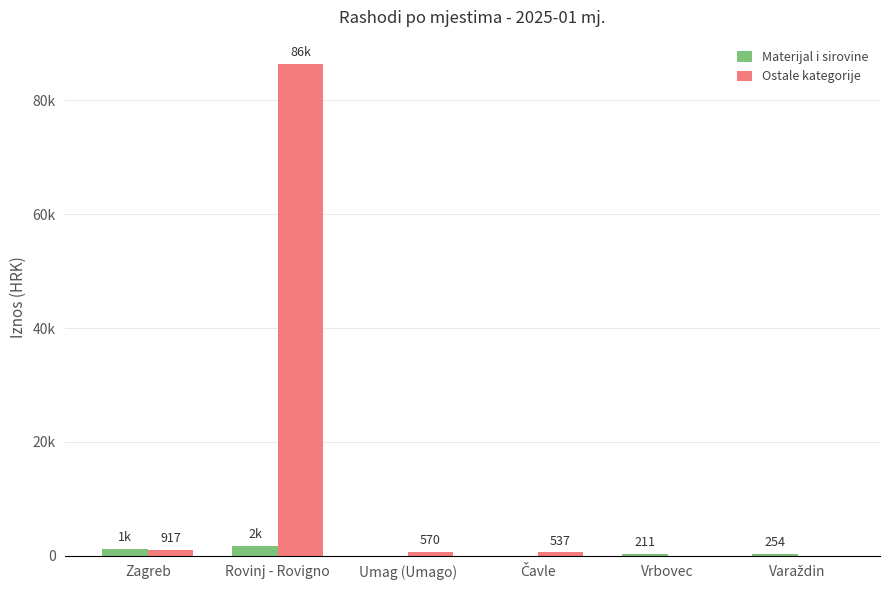

The Ostale kategorije series shows 0.0 at Vrbovec. True or false?

True